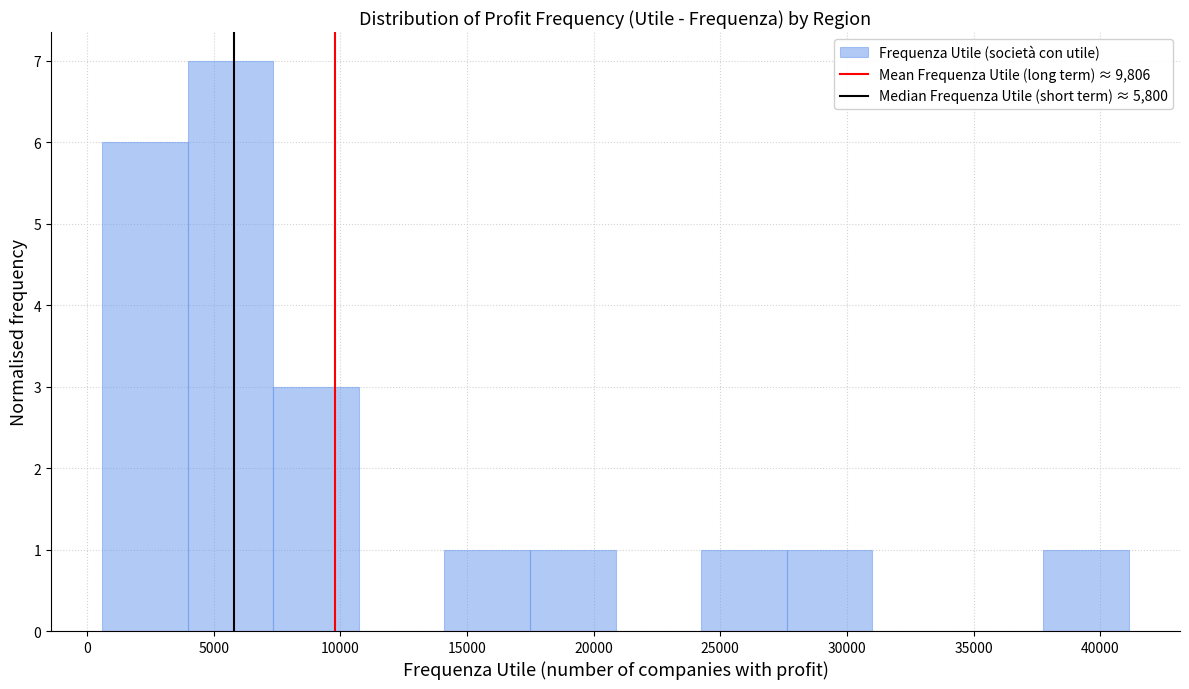

Reading left to right, transcribe this chart: for each bar, give the range it covers on the x-axis and its height. Neither the bar edges nor the heights are printed on the chart, so give them approximately, as read against the axes.

500 to 4000: 6
4000 to 7500: 7
7500 to 10500: 3
10500 to 14000: 0
14000 to 17500: 1
17500 to 21000: 1
21000 to 24000: 0
24000 to 27500: 1
27500 to 31000: 1
31000 to 34500: 0
34500 to 37500: 0
37500 to 41000: 1